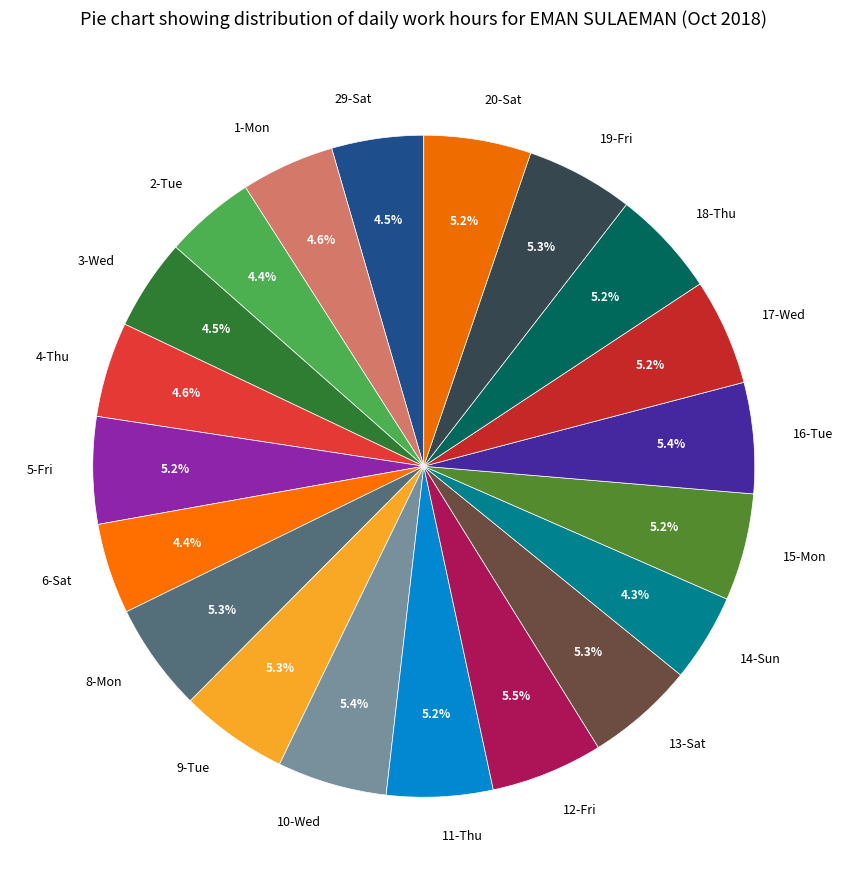

To the nearest percent, what is the average slice percentage?

5%